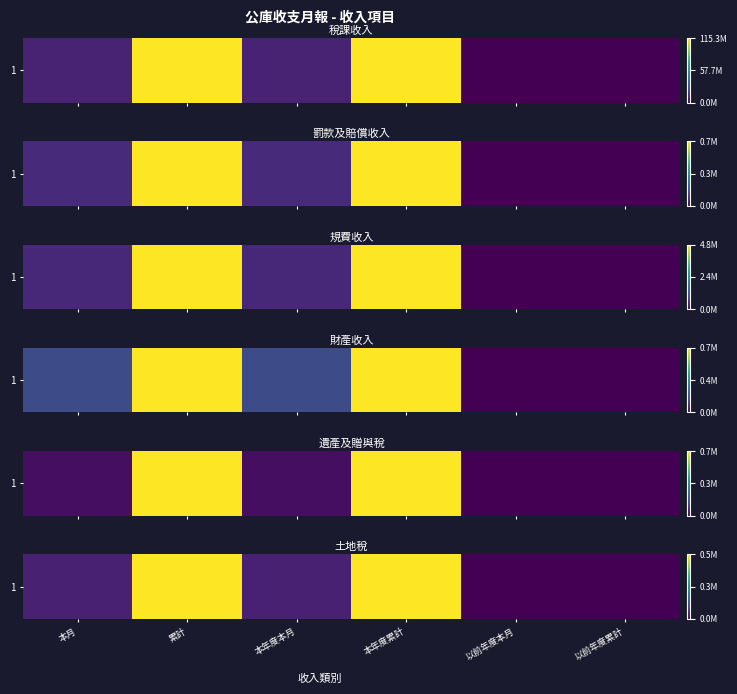

Reading left to right, transcribe all the data shown in this chart.

本月=0.1	累計=1.0	本年度本月=0.1	本年度累計=1.0	以前年度本月=0.0	以前年度累計=0.0